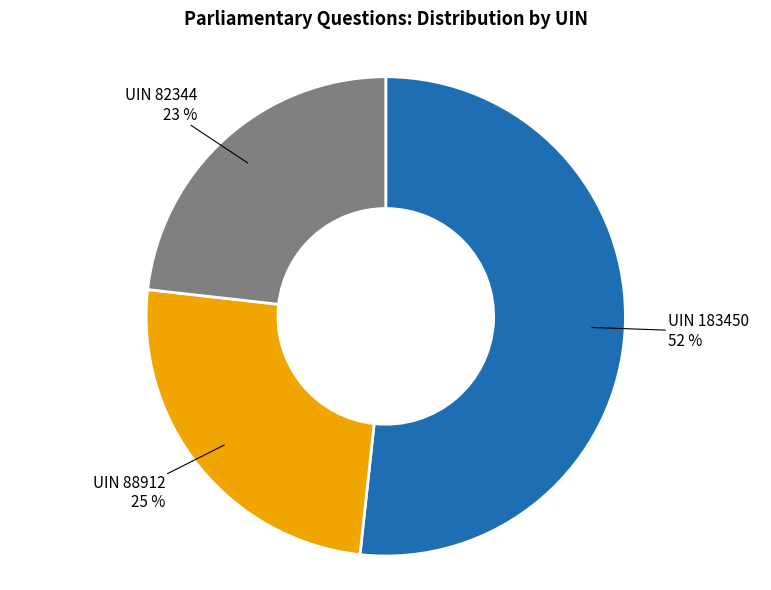

The UIN 88912 slice represents 25% of the pie. True or false?

True